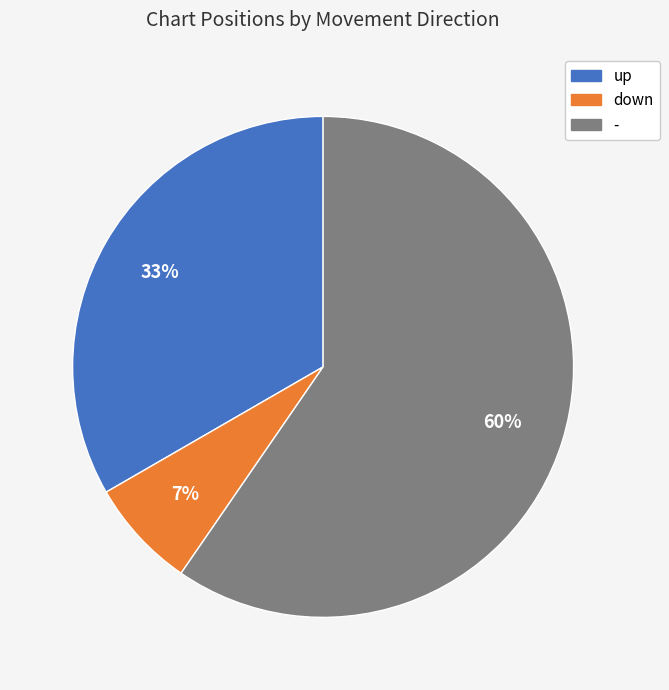

Approximately how many times larger is the value at up compared to -?

0.6